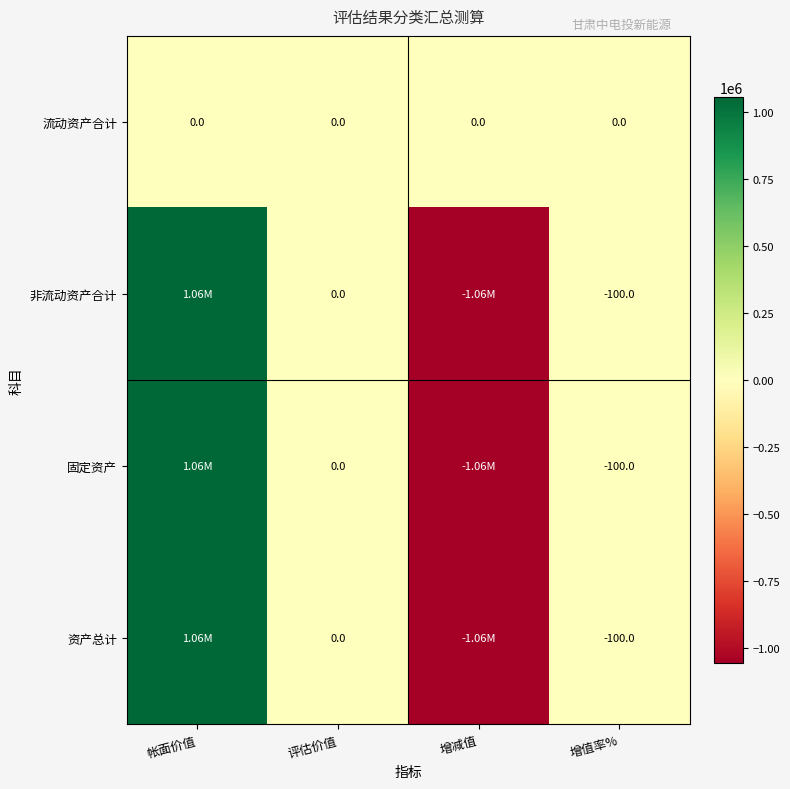

Which label corresponds to the smallest value in the chart?

增减值